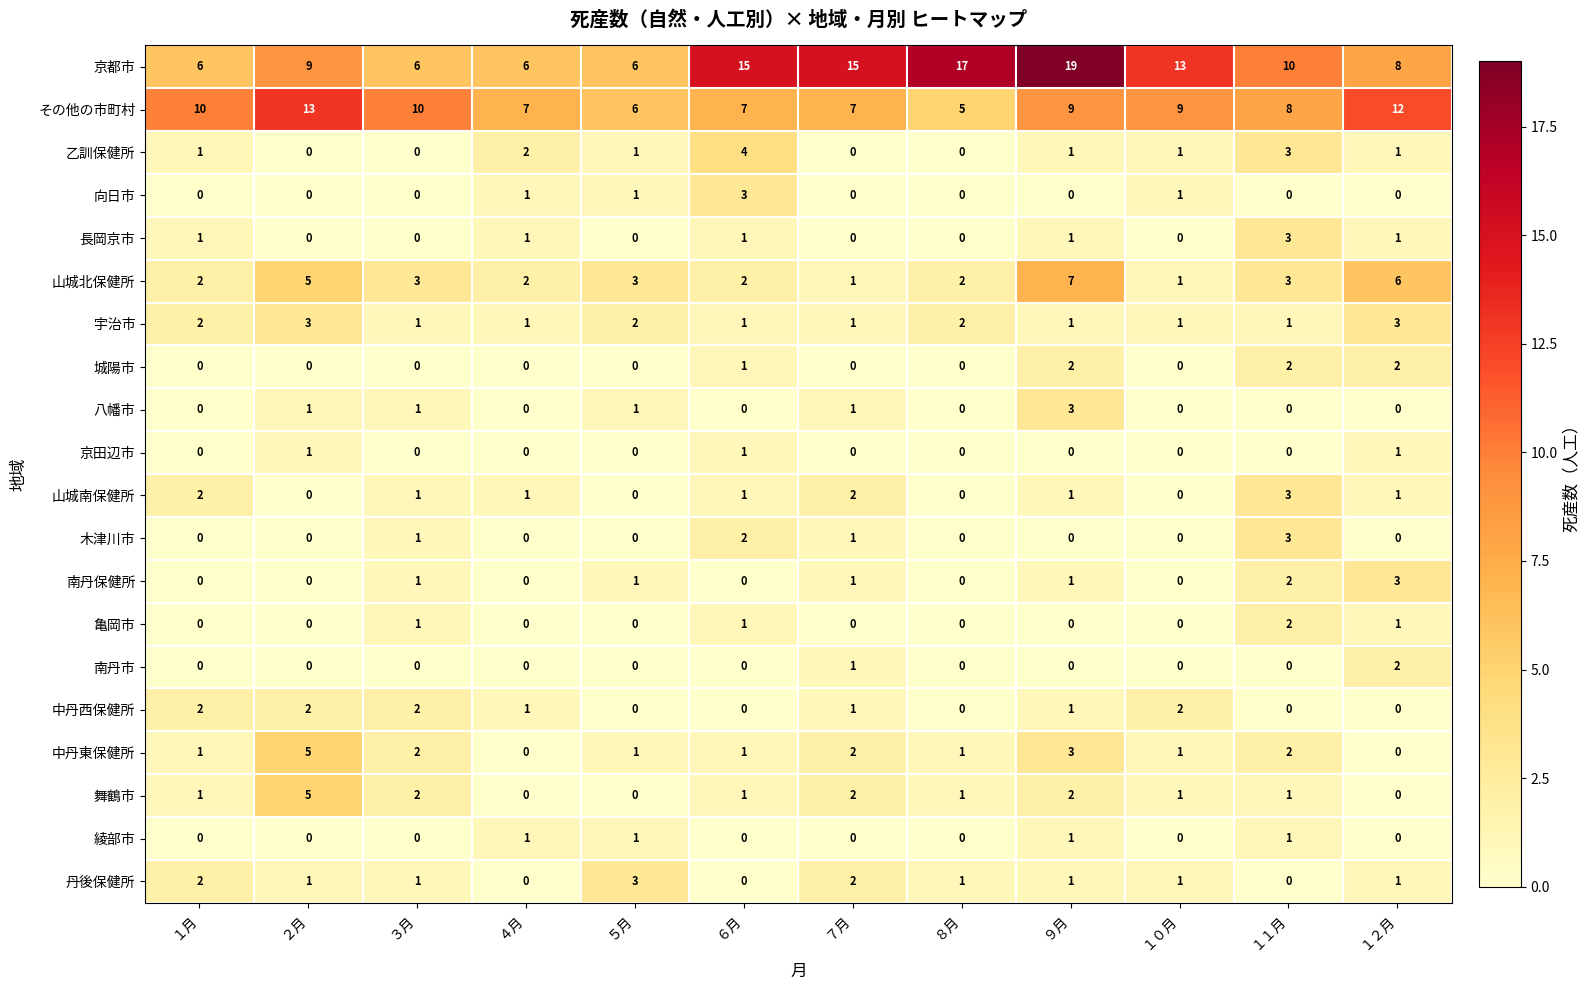

At how many categories does at least one series exceed 1?

12